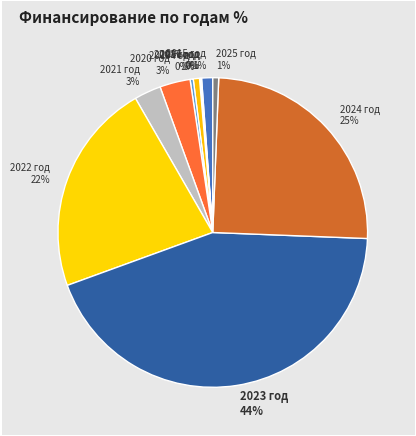

Which slice is the largest?

2023 год